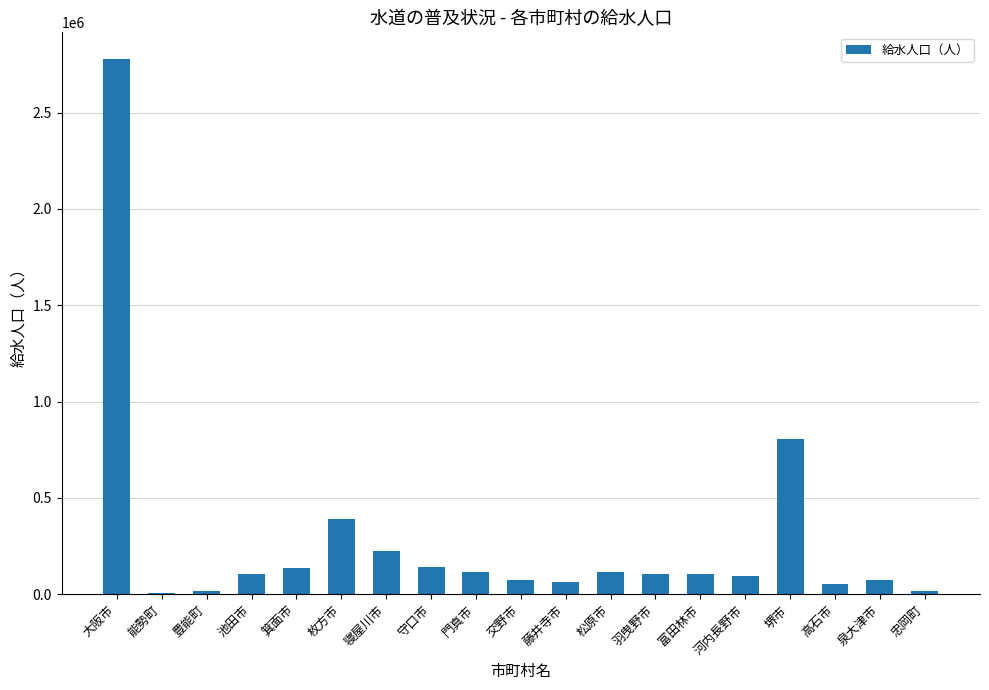

At which category does the chart reach its peak across all series?

大阪市